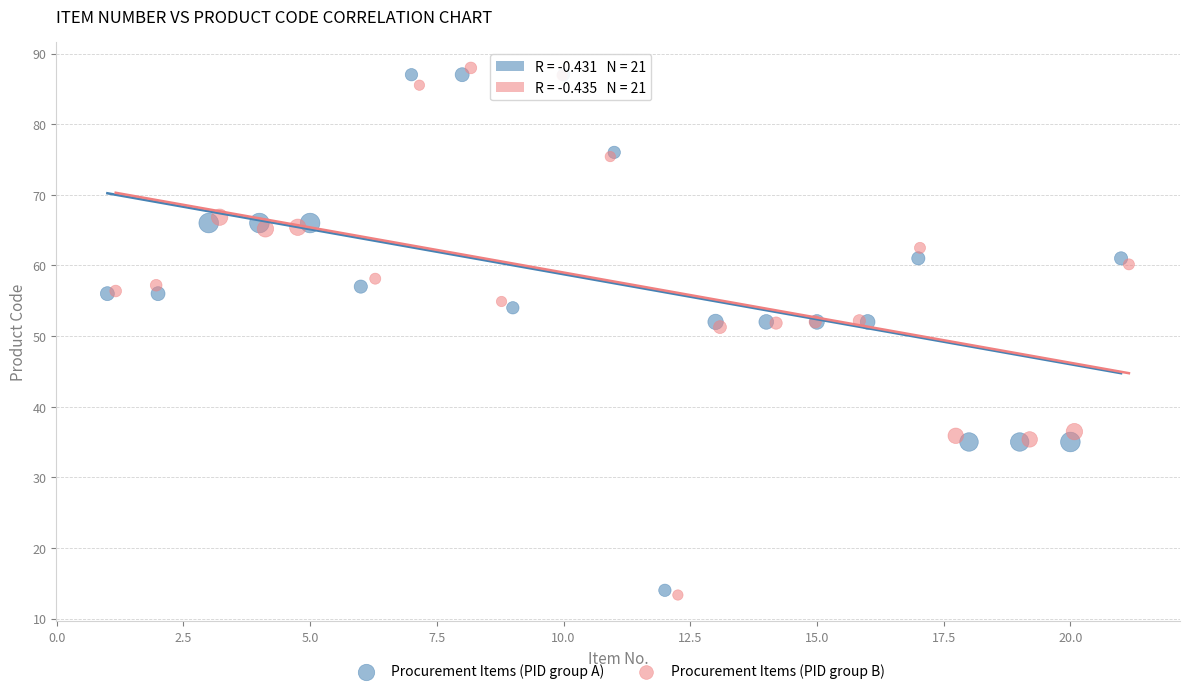

Which series contains the highest Y value?

Procurement Items (PID group B)